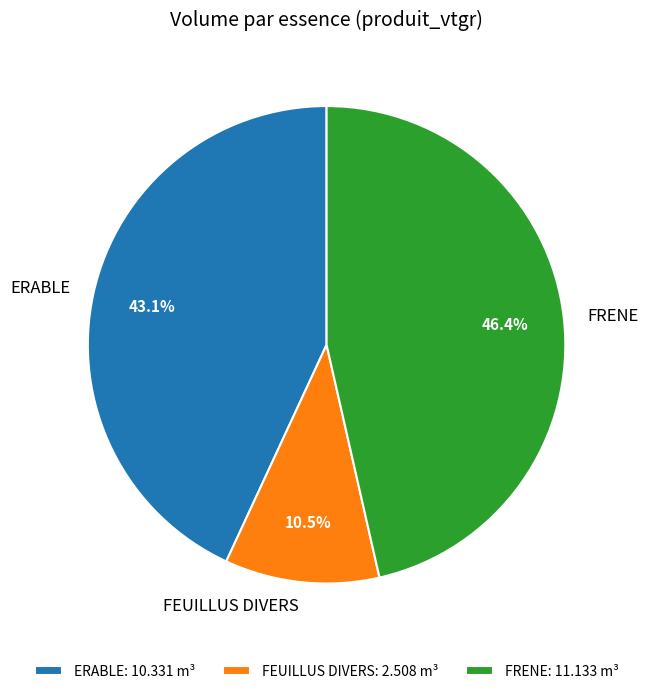

To the nearest percent, what is the combined percentage of FEUILLUS DIVERS and FRENE?

57%